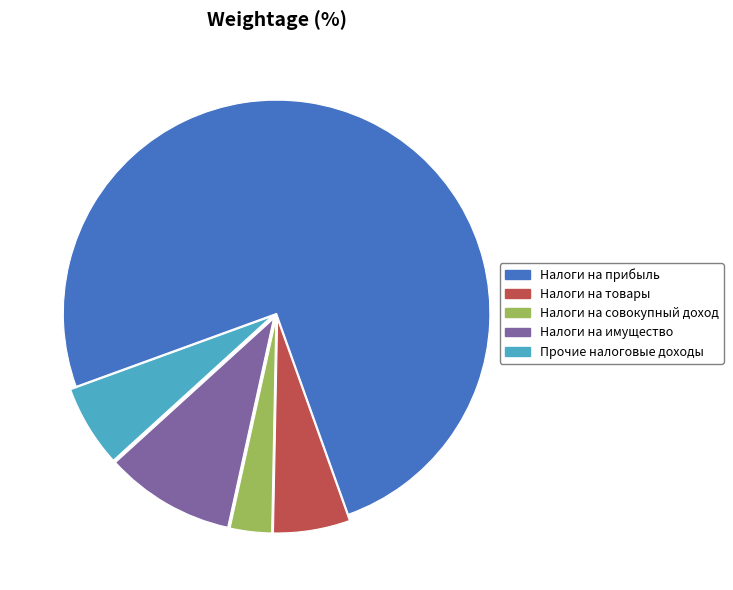

What is the majority slice?

Налоги на прибыль